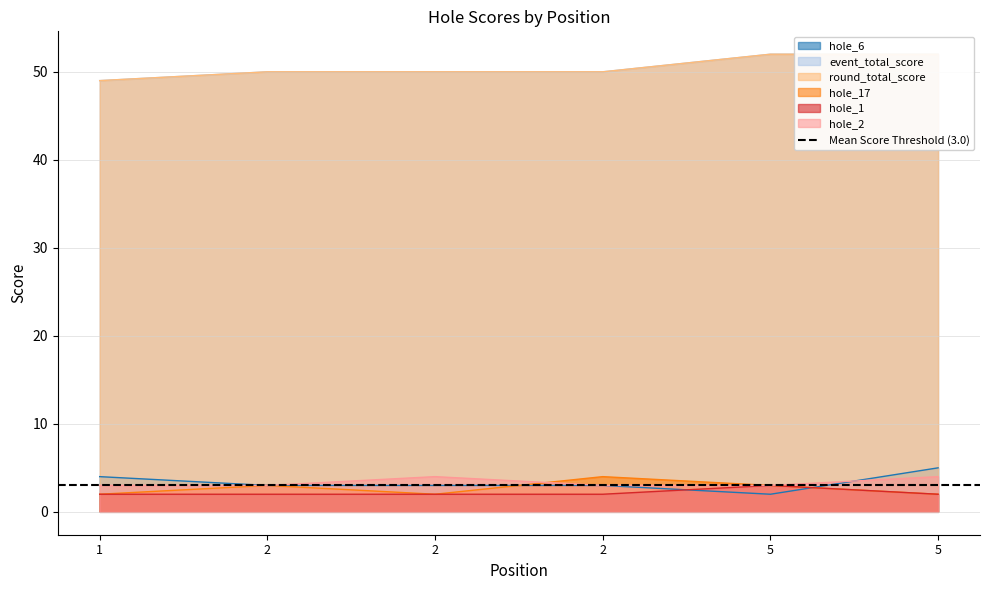

At which label does hole_1 reach its minimum?

1